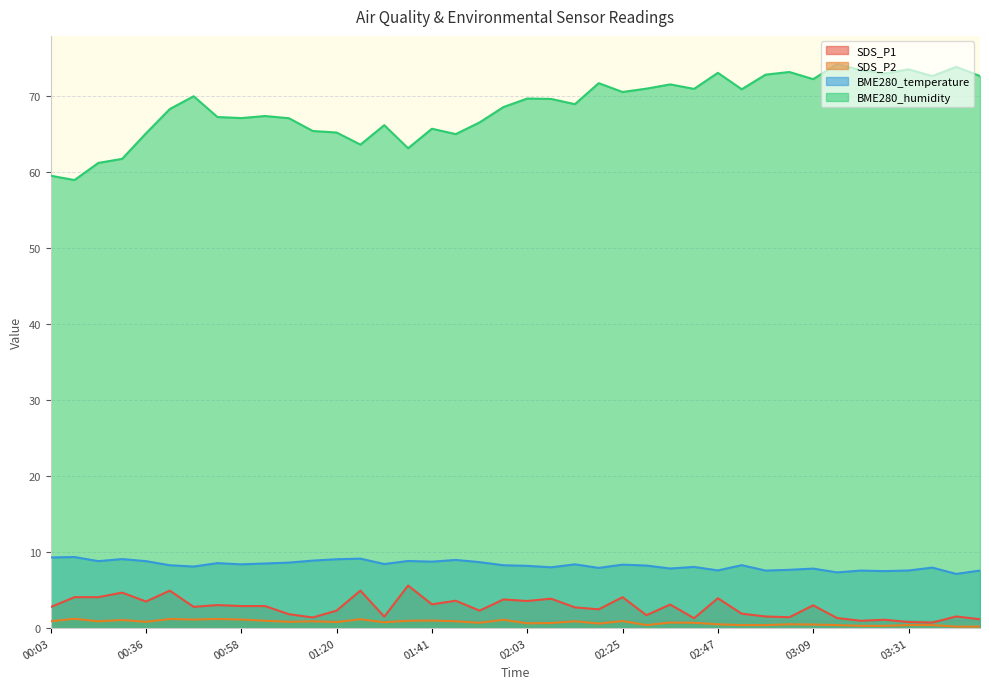

Count the number of data series in this chart.

4